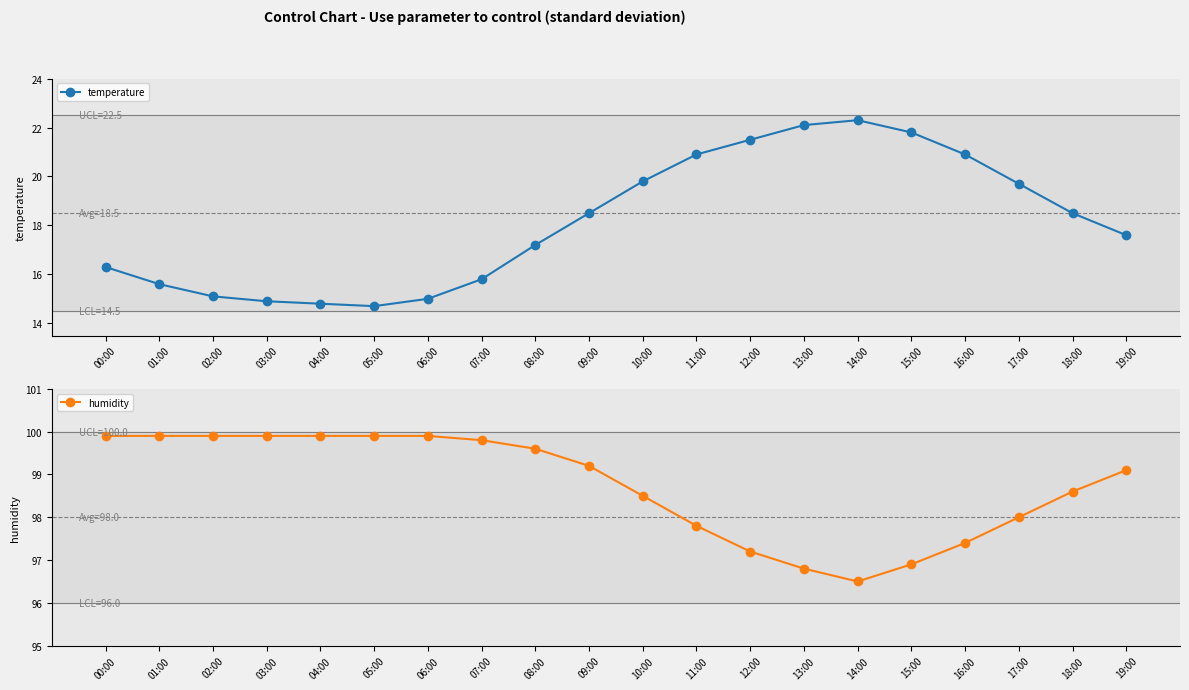

What is the average value of the temperature series?

18.1